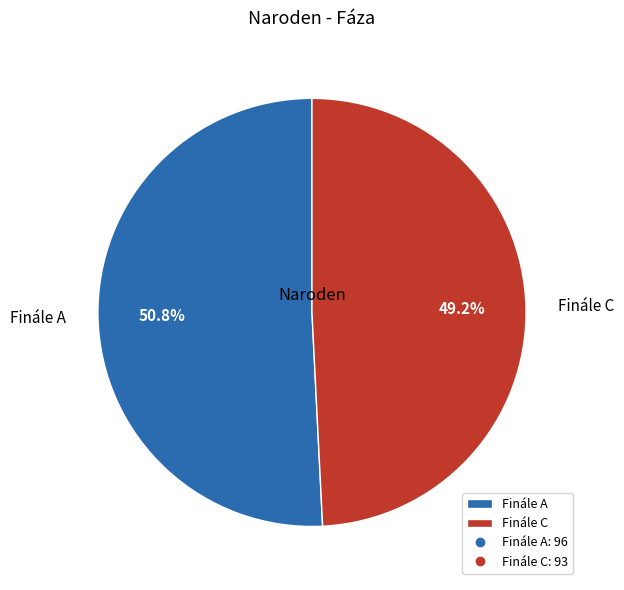

What is the smallest slice in the pie chart?

Finále C